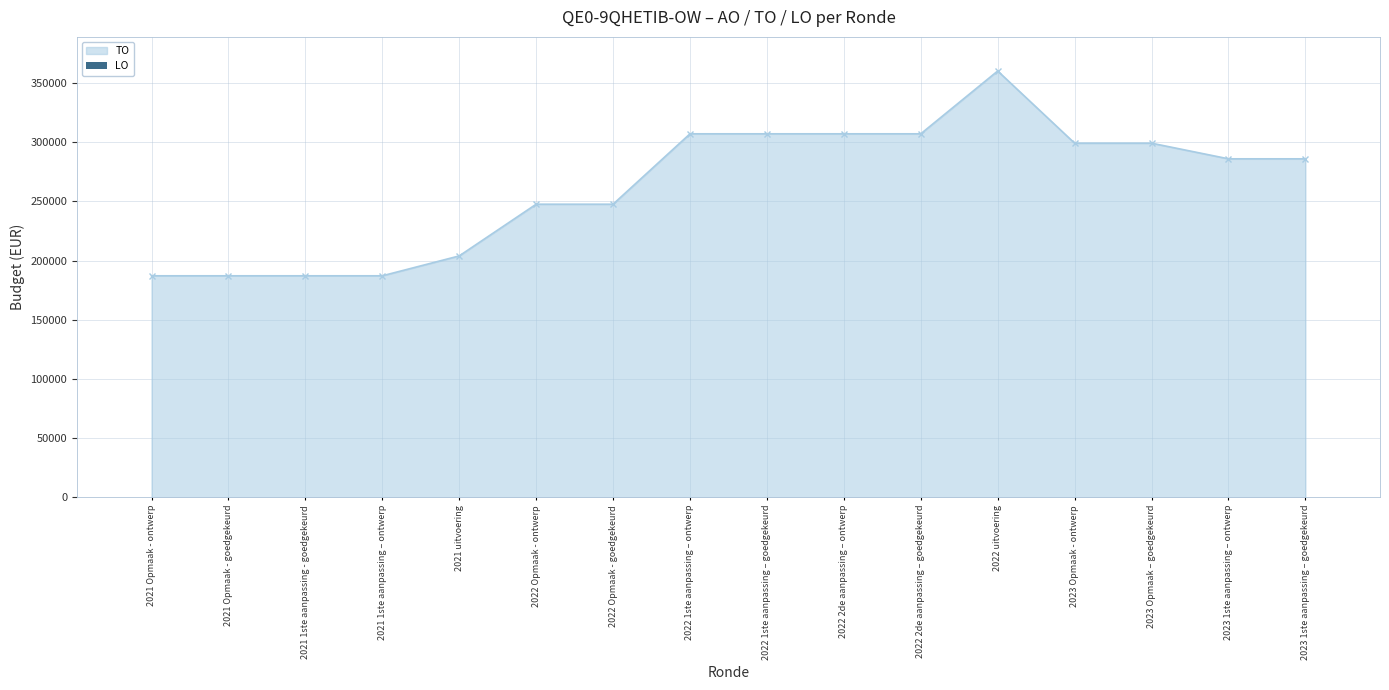

Between 2022 2de aanpassing – goedgekeurd and 2021 Opmaak - goedgekeurd, which is larger?

2022 2de aanpassing – goedgekeurd